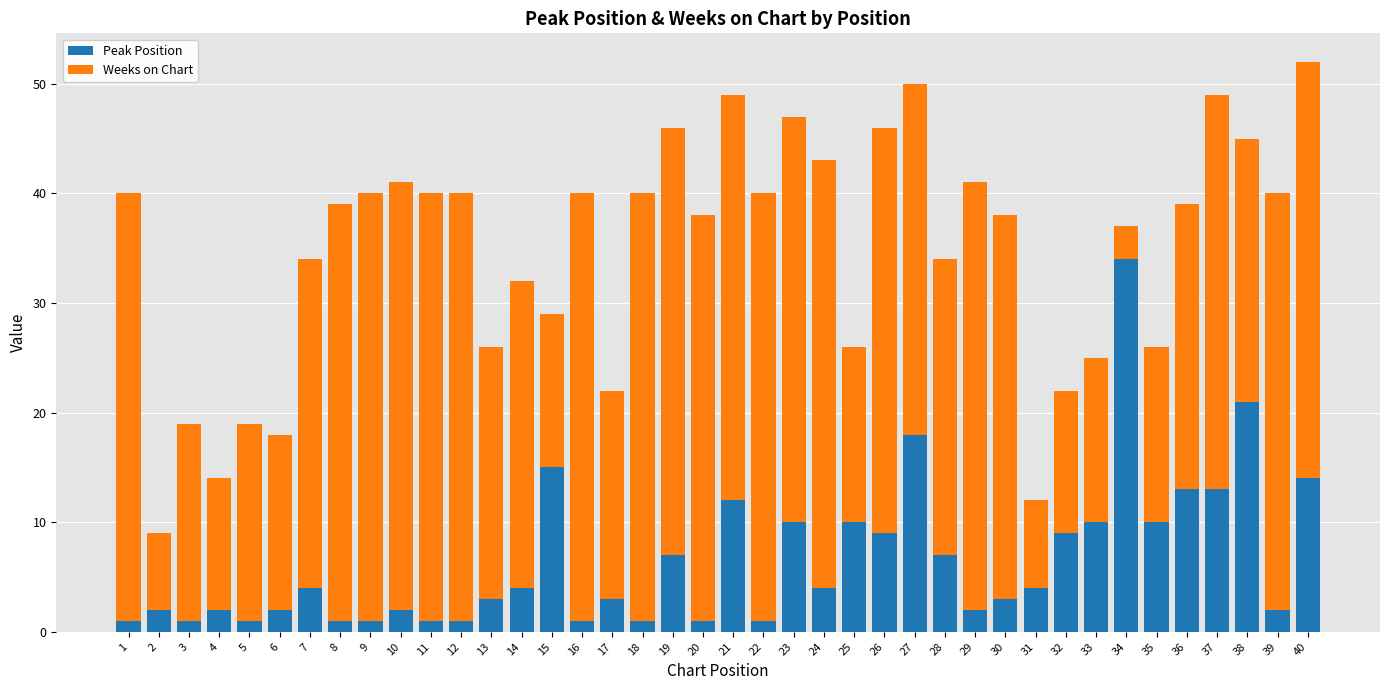

At which category is the sum across all series the highest?

40